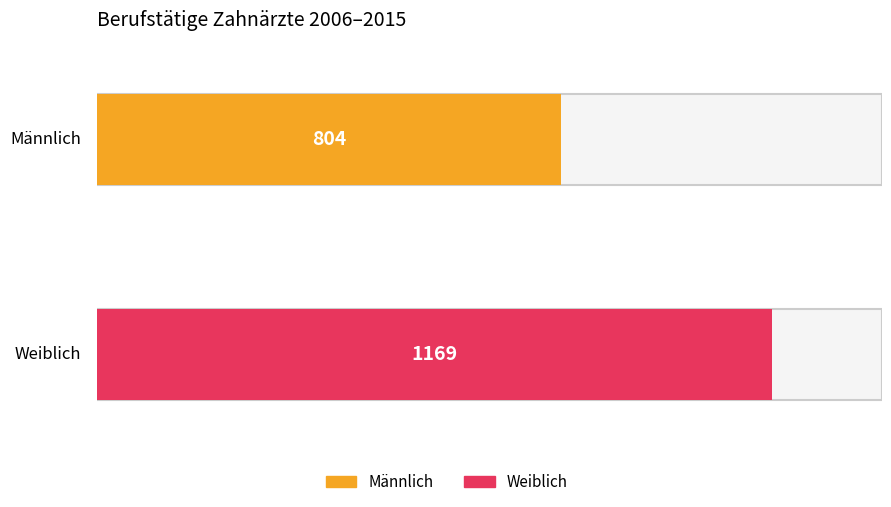

The value of Weiblich at 2010 is 1738. True or false?

False